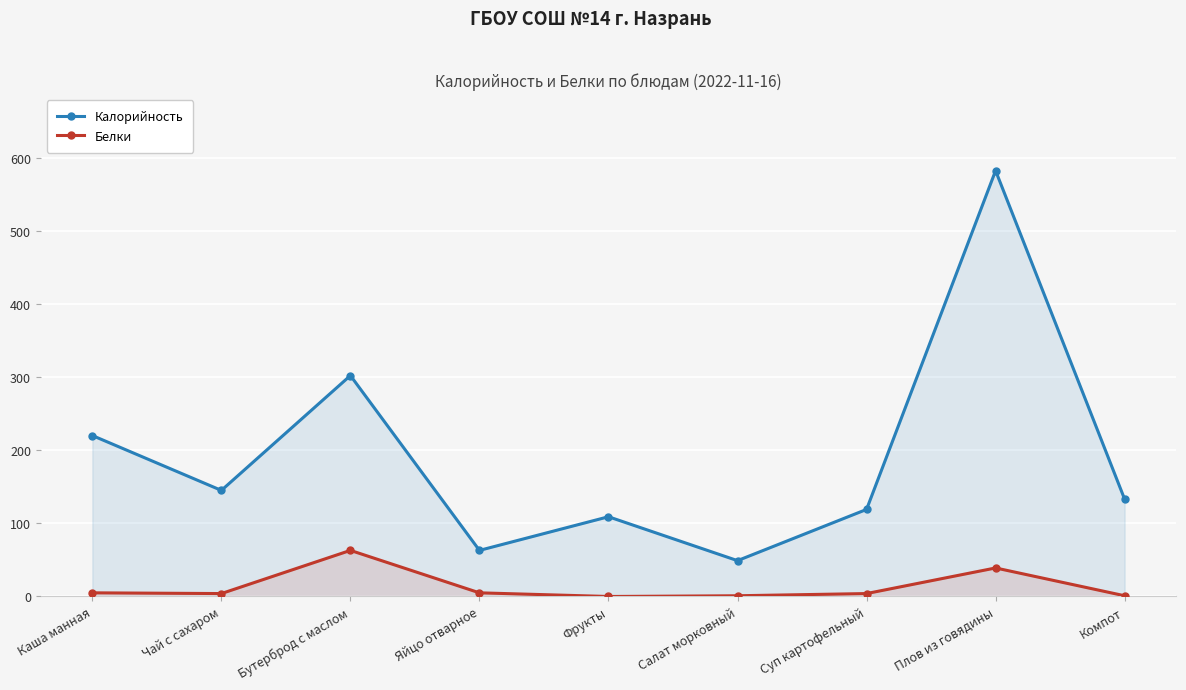

True or false: Калорийность and Белки intersect in this chart.

False